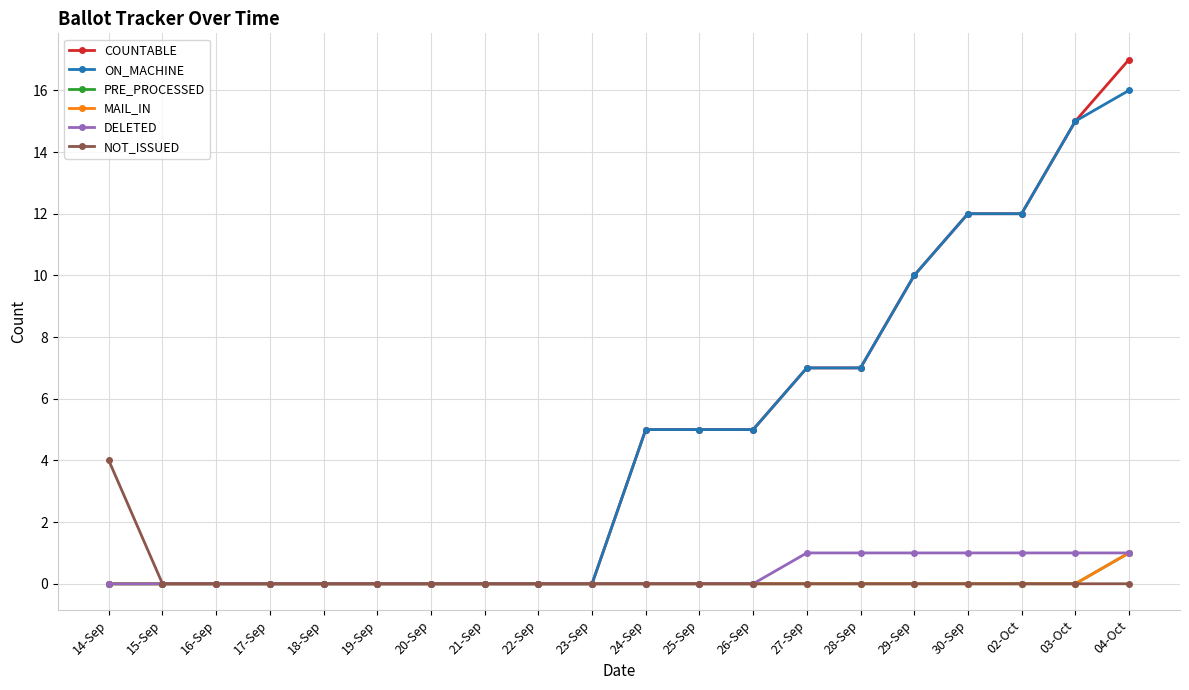

How many lines are shown in the chart?

6